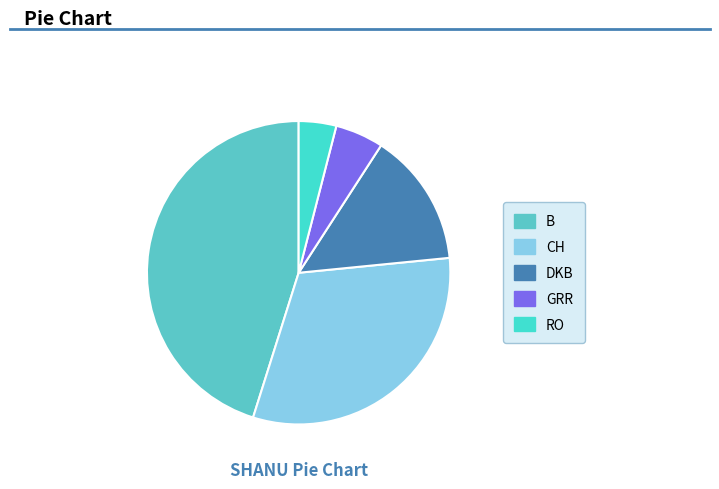

Count the number of slices in the pie.

5